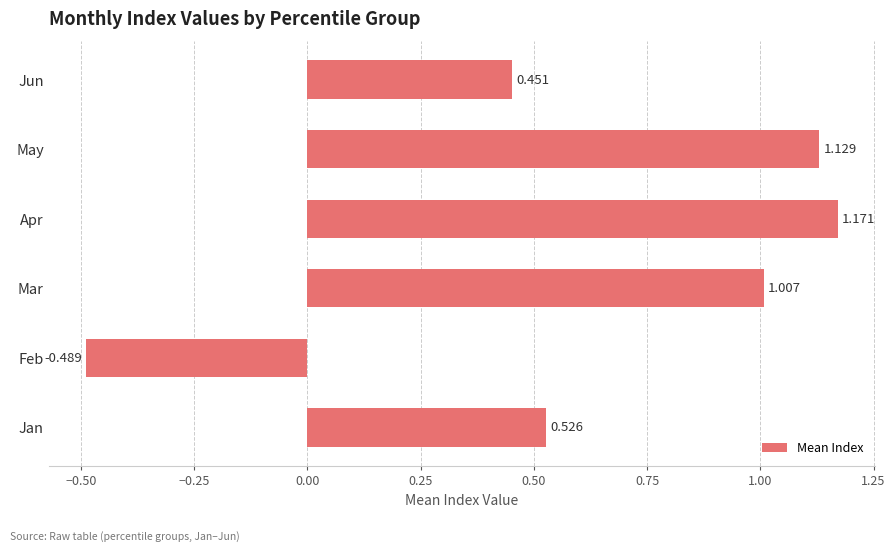

At which label is the value closest to 0?

Jun